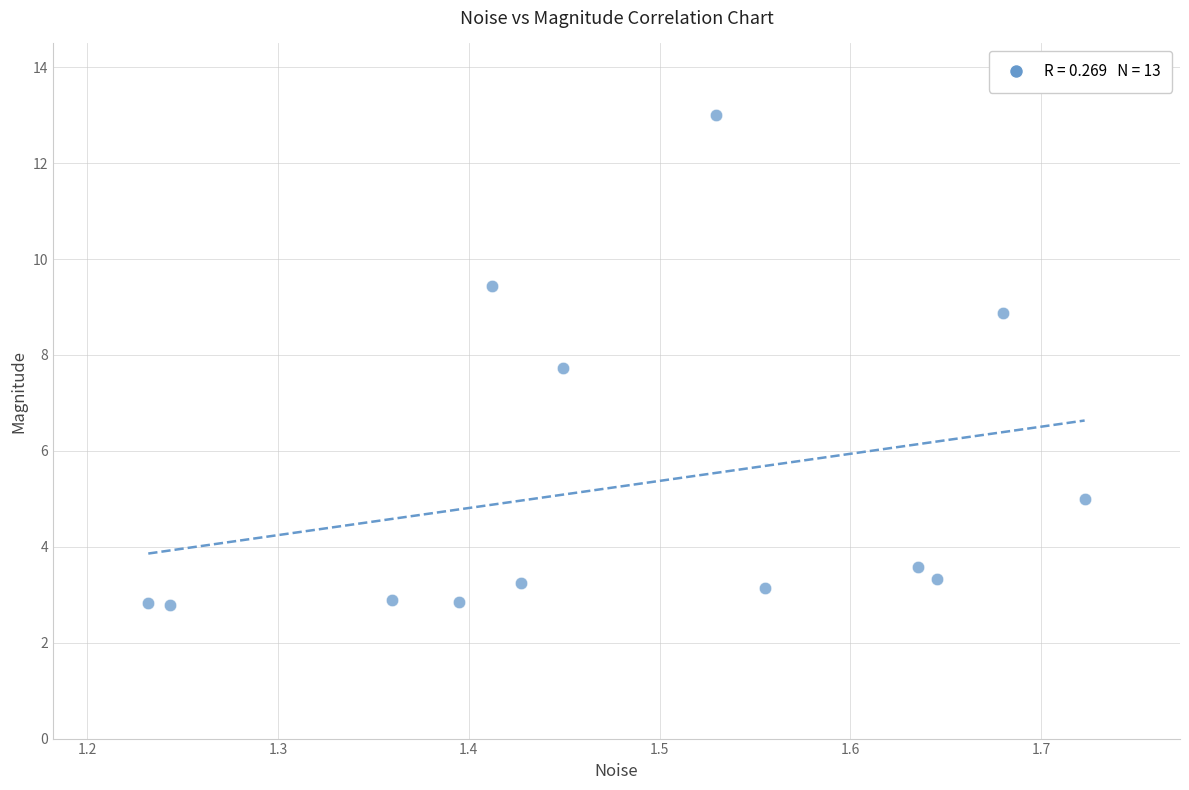

What is the range of Y values (max minus min)?

10.2